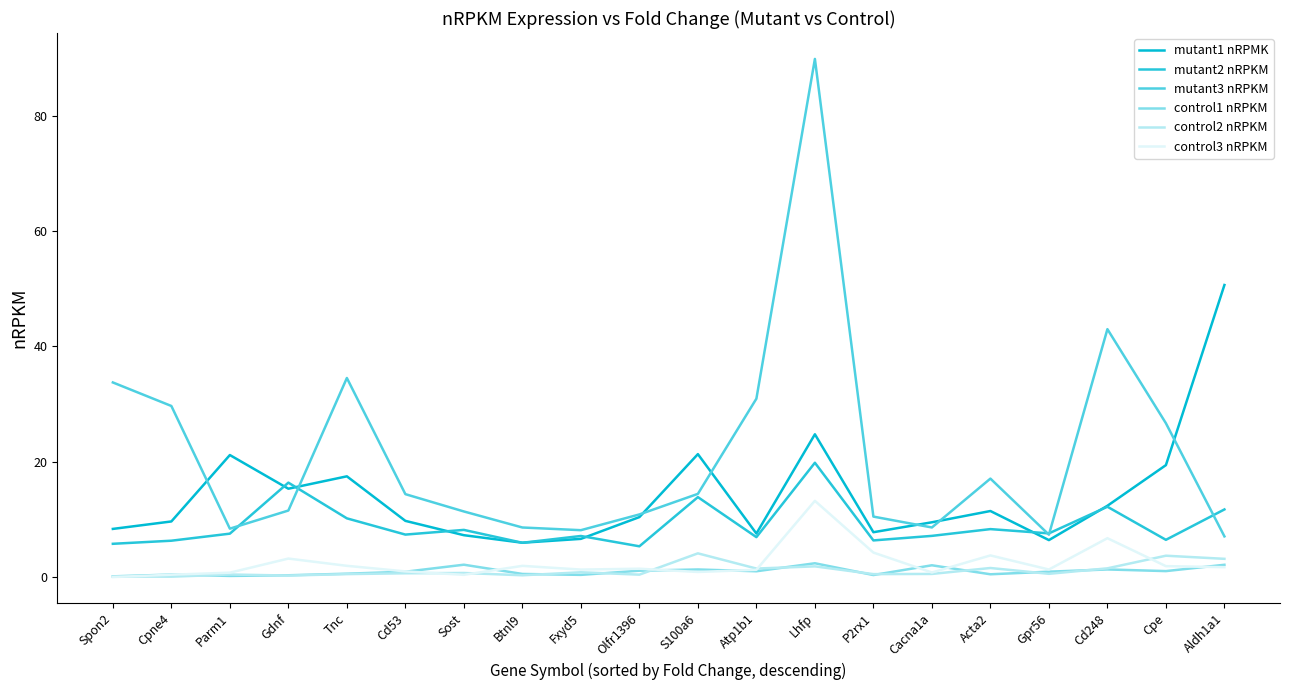

How many lines are shown in the chart?

6